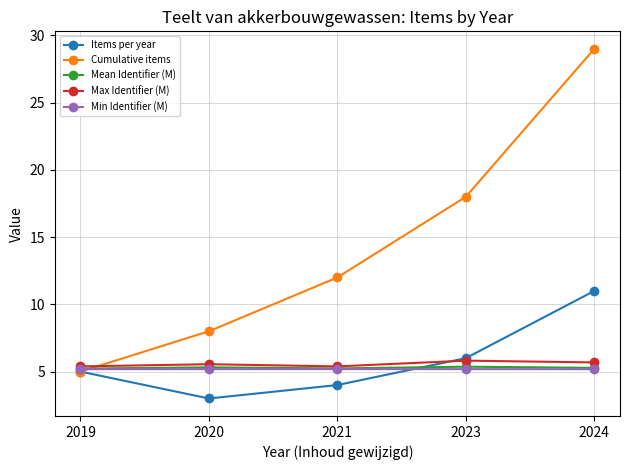

Which series changed the most between 2019 and 2024?

Cumulative items